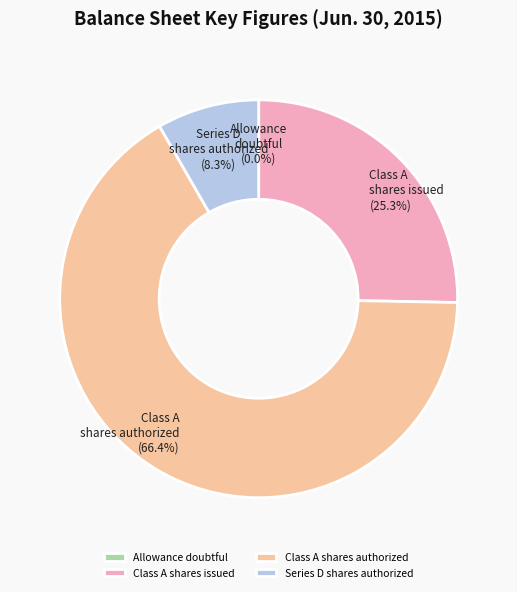

What is the largest slice in the pie chart?

Class A shares authorized